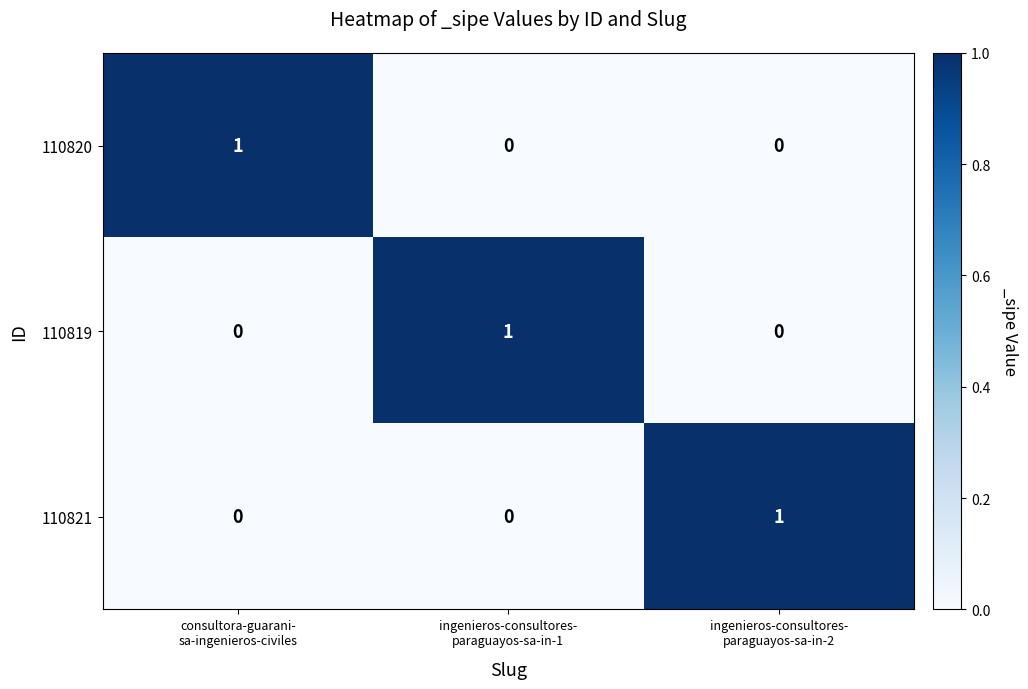

How many values in 110821 are above zero?

1